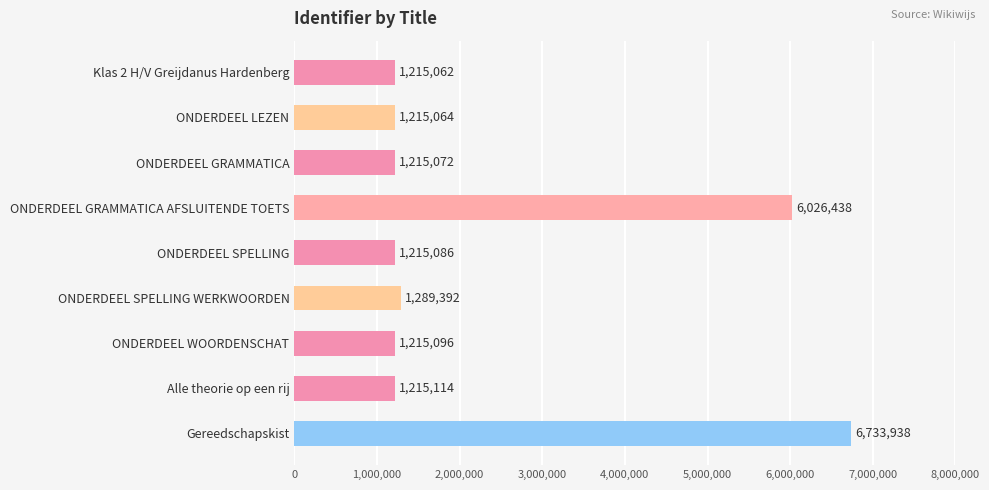

Rank the categories by value from lowest to highest.

Klas 2 H/V Greijdanus Hardenberg, ONDERDEEL LEZEN, ONDERDEEL GRAMMATICA, ONDERDEEL SPELLING, ONDERDEEL WOORDENSCHAT, Alle theorie op een rij, ONDERDEEL SPELLING WERKWOORDEN, ONDERDEEL GRAMMATICA AFSLUITENDE TOETS, Gereedschapskist